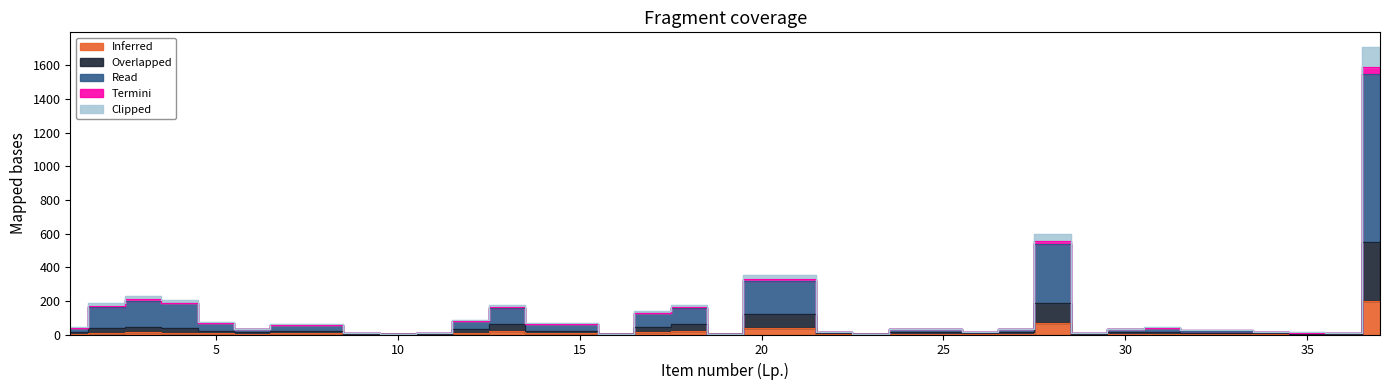

What is the sum of the Inferred values at 18 and 32?

23